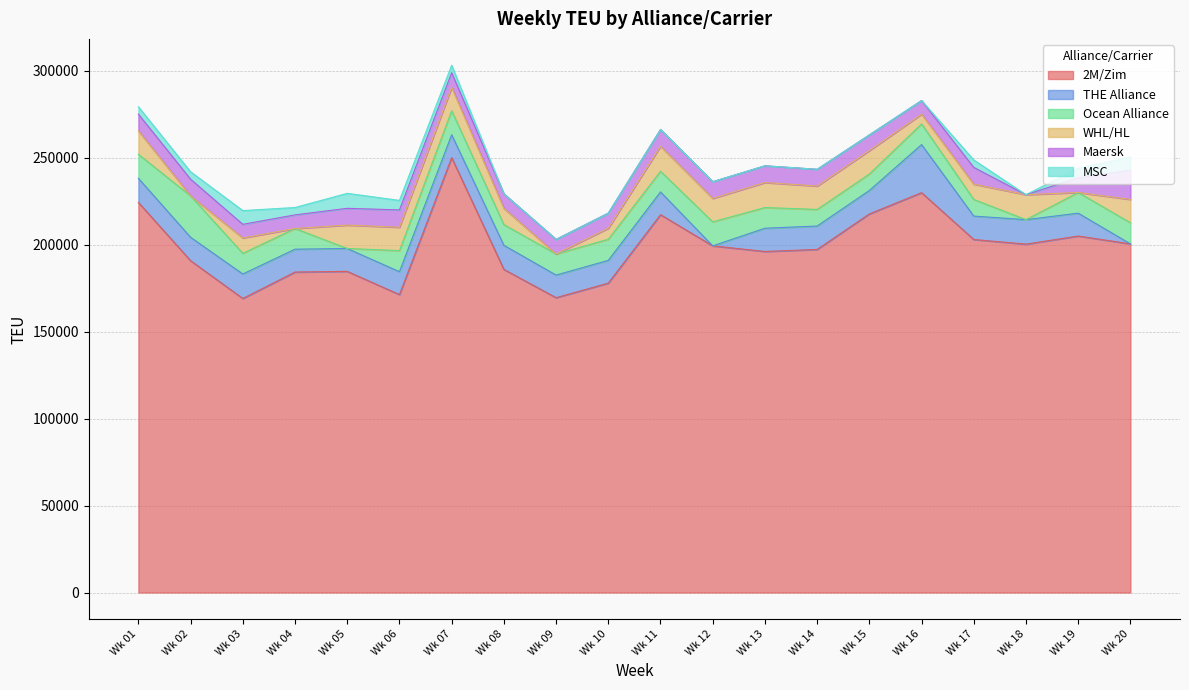

How many MSC values are between 0 and 5470?

17